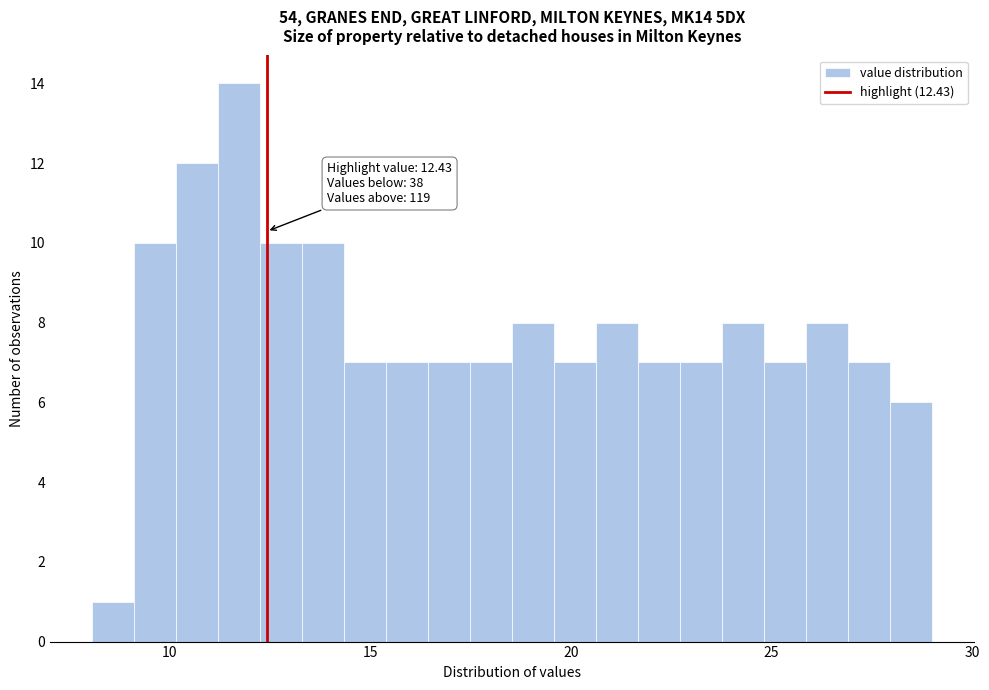

Read against the x-axis, roughly where is the centre of the tallest bar?

11.5